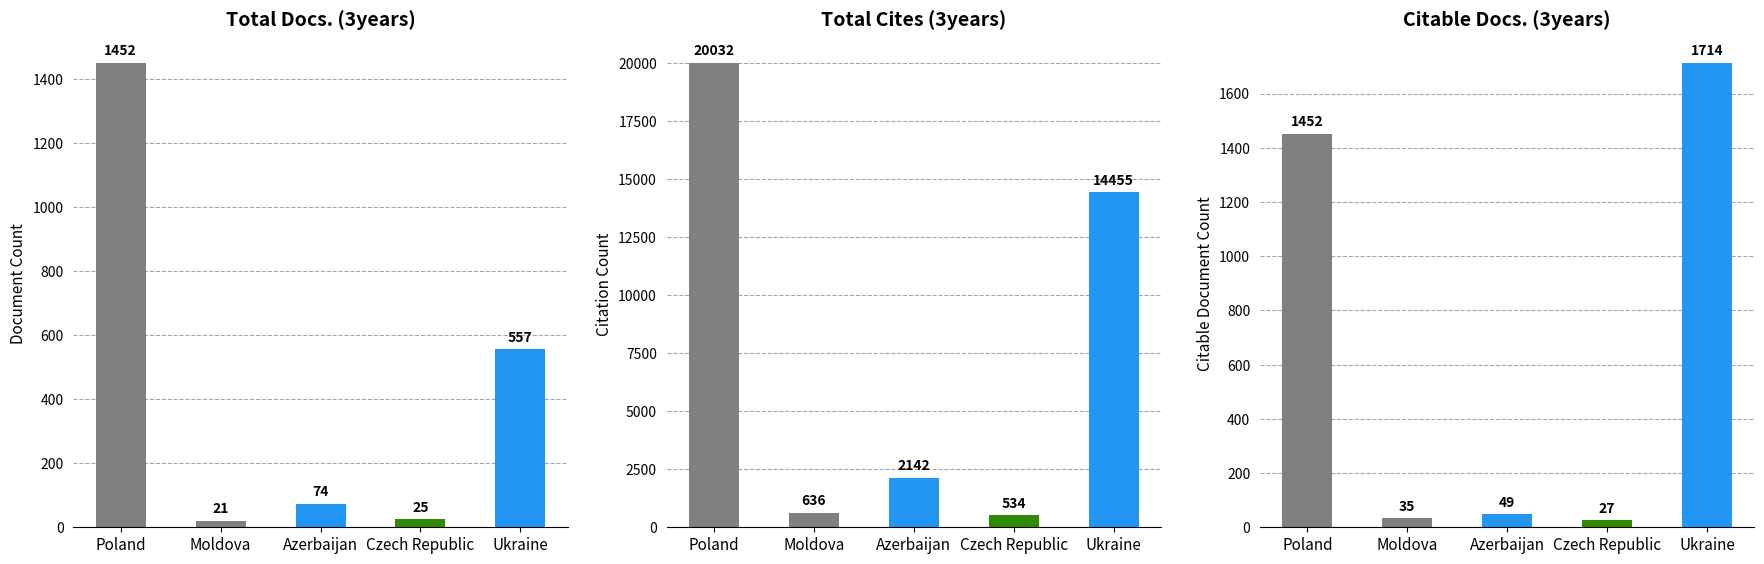

What is the total value across all series at Ukraine?

16726